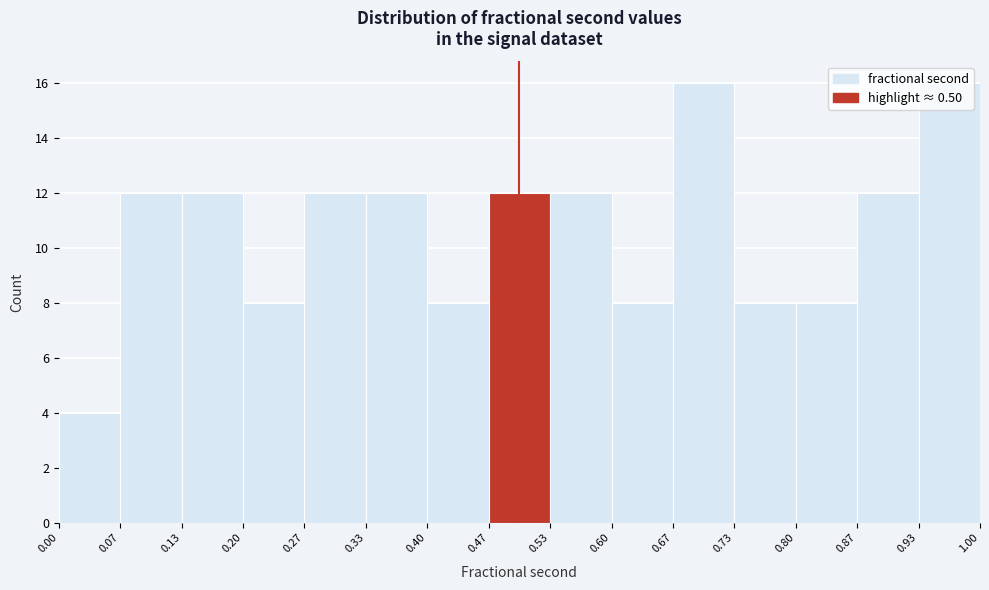

How tall is the bar that spans 0.20 to 0.27 on the x-axis? The values are not printed on the chart, so give them approximately, as read against the axis.

8